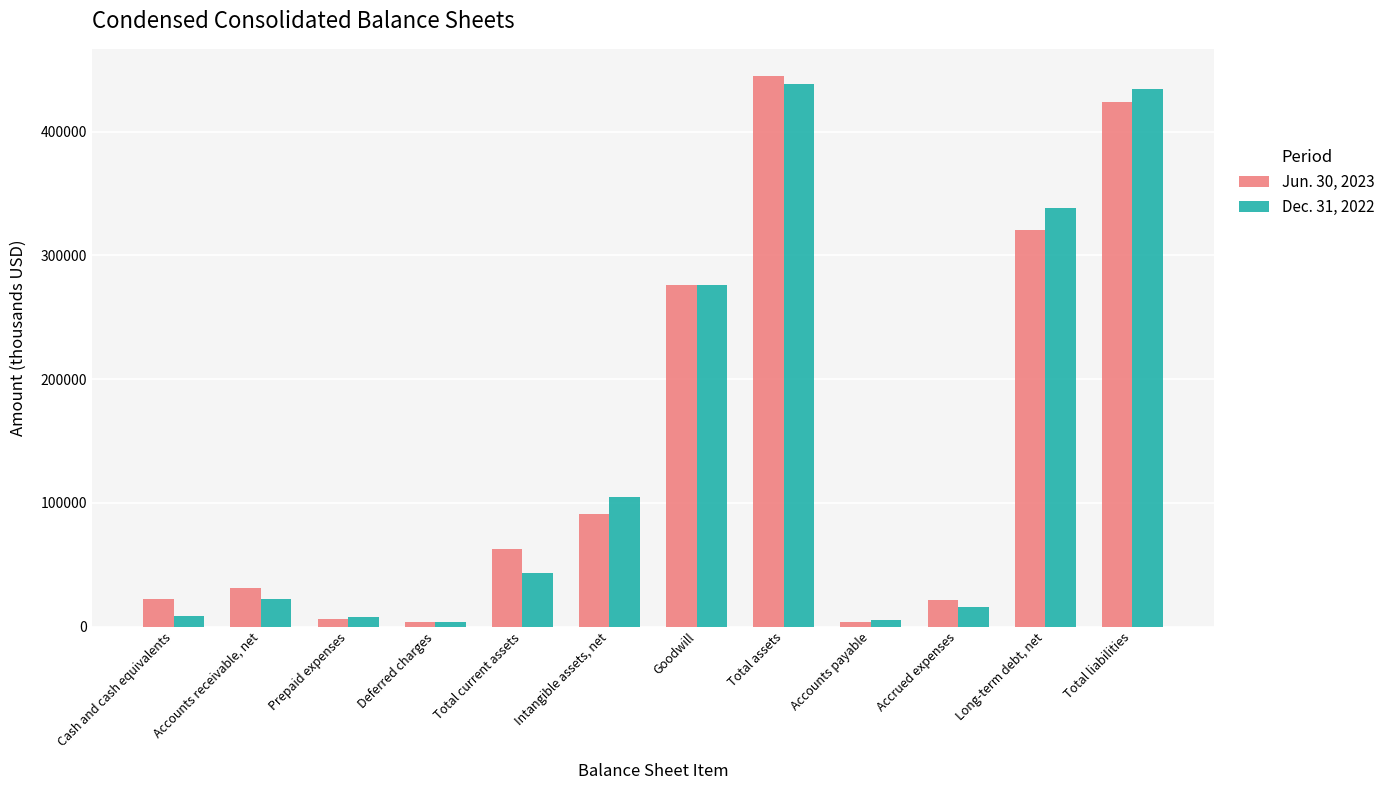

At which label is Dec. 31, 2022 closest to 221240?

Goodwill